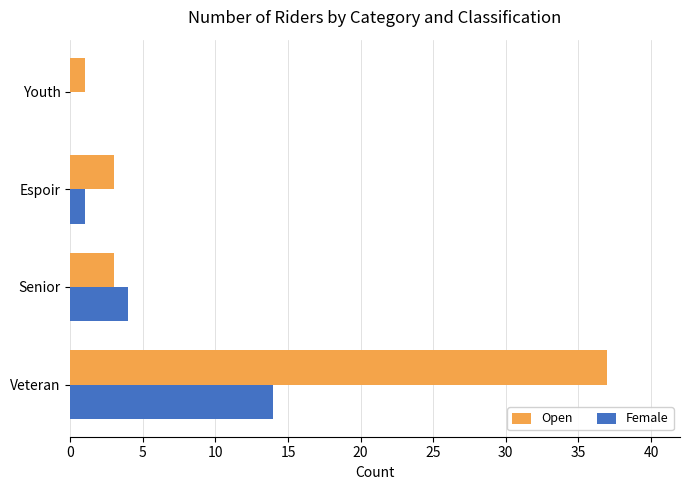

What is the sum of all Female values?

19